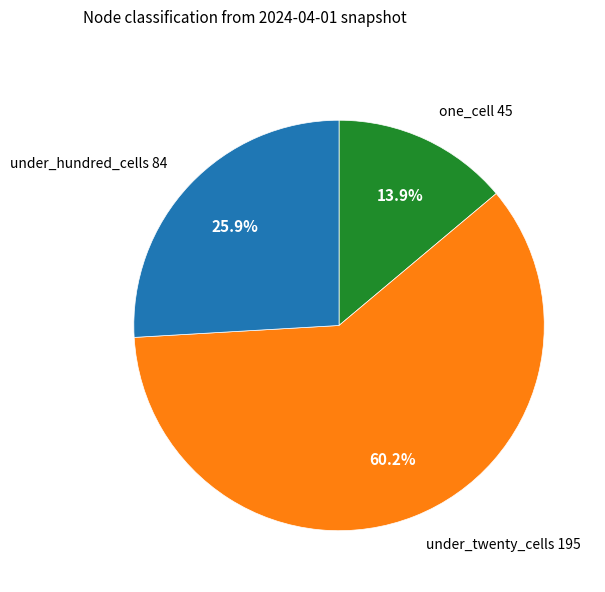

Count the number of slices in the pie.

3